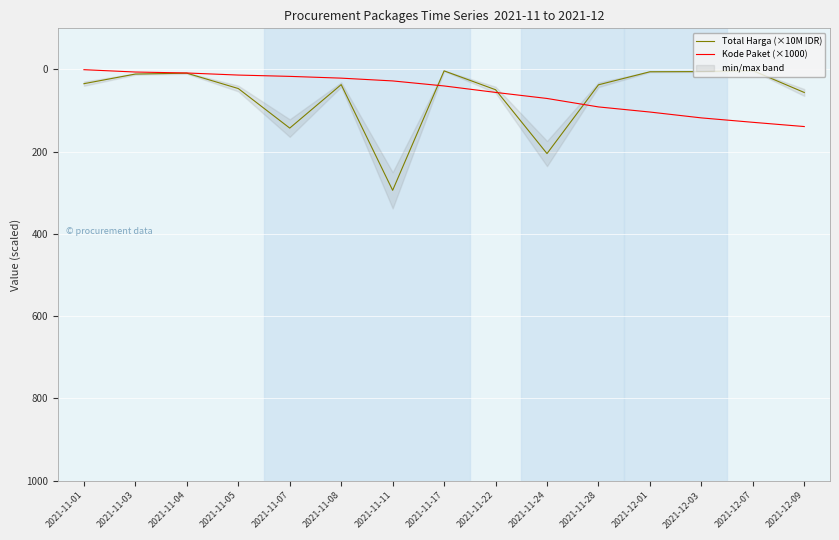

At which category does the chart reach its peak across all series?

2021-11-11